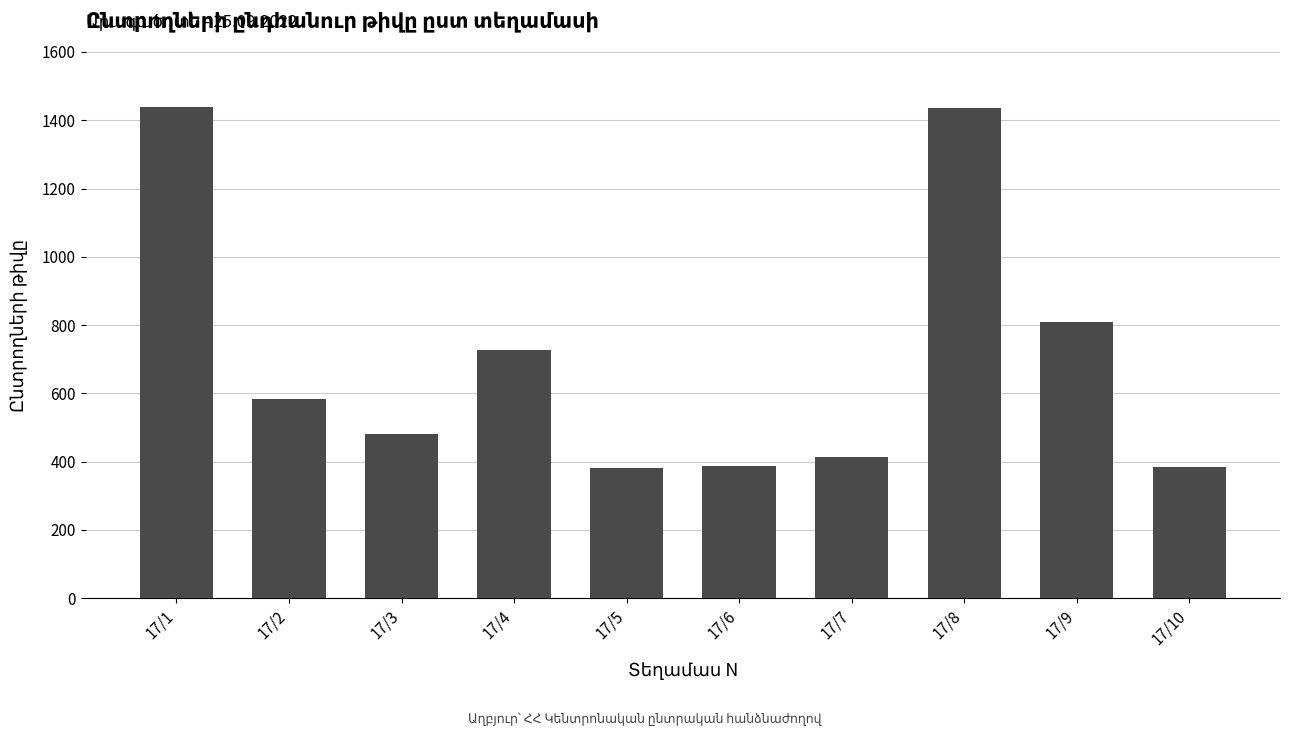

Where is the data nearest to the value 909?

17/9